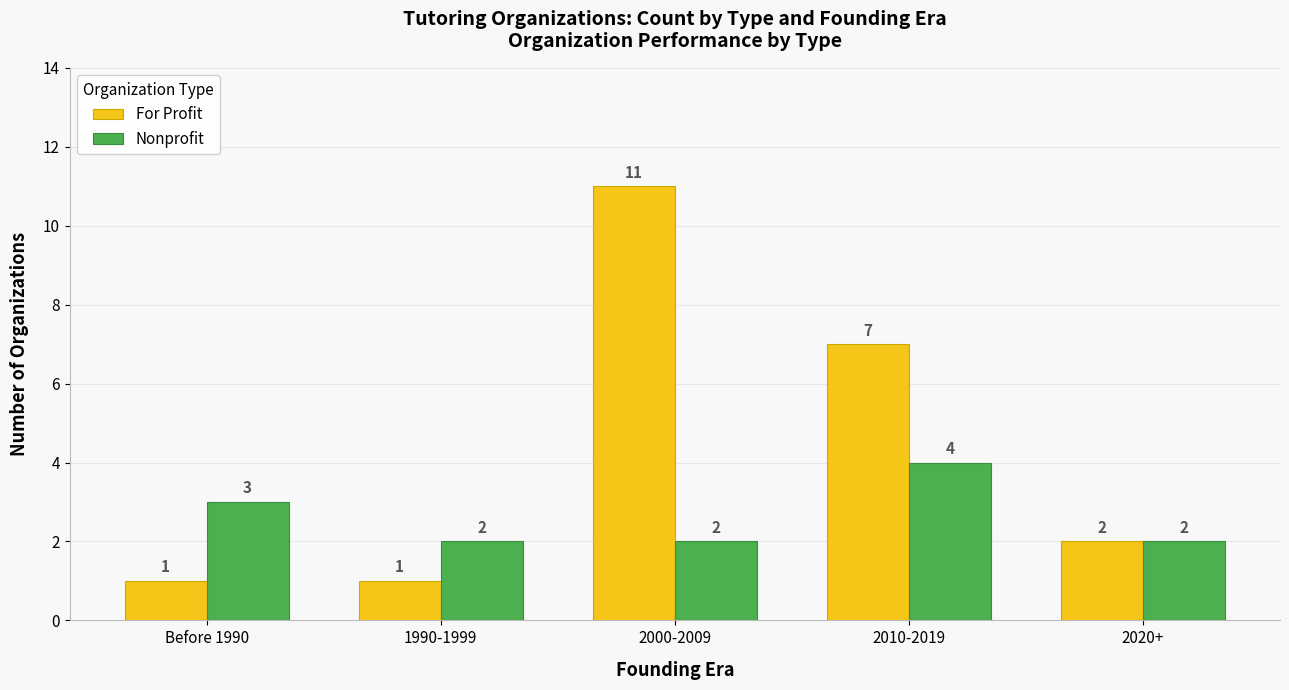

What are all the series names shown in the legend?

For Profit, Nonprofit